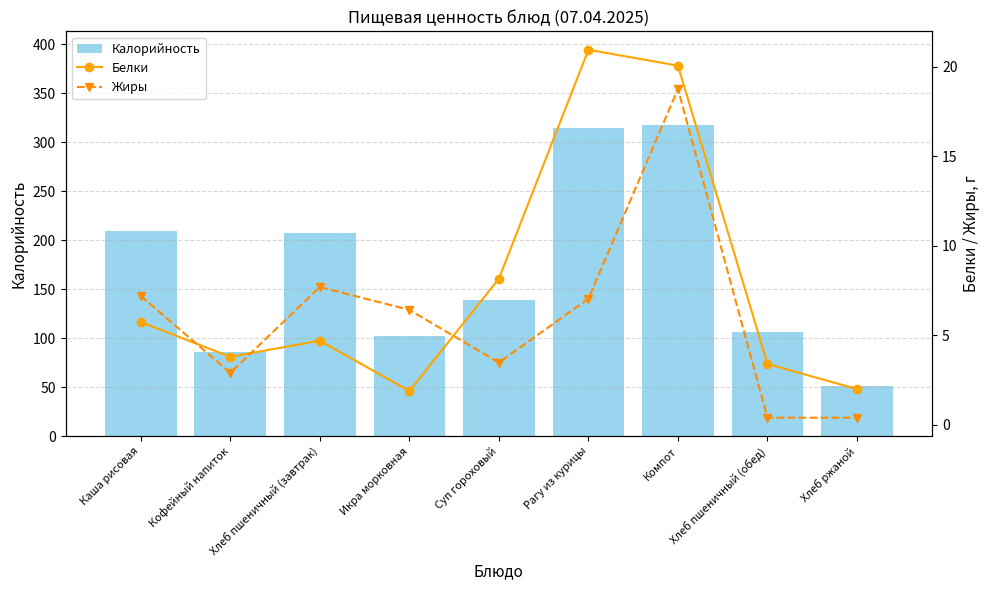

Which has a higher value, Кофейный напиток or Суп гороховый?

Суп гороховый